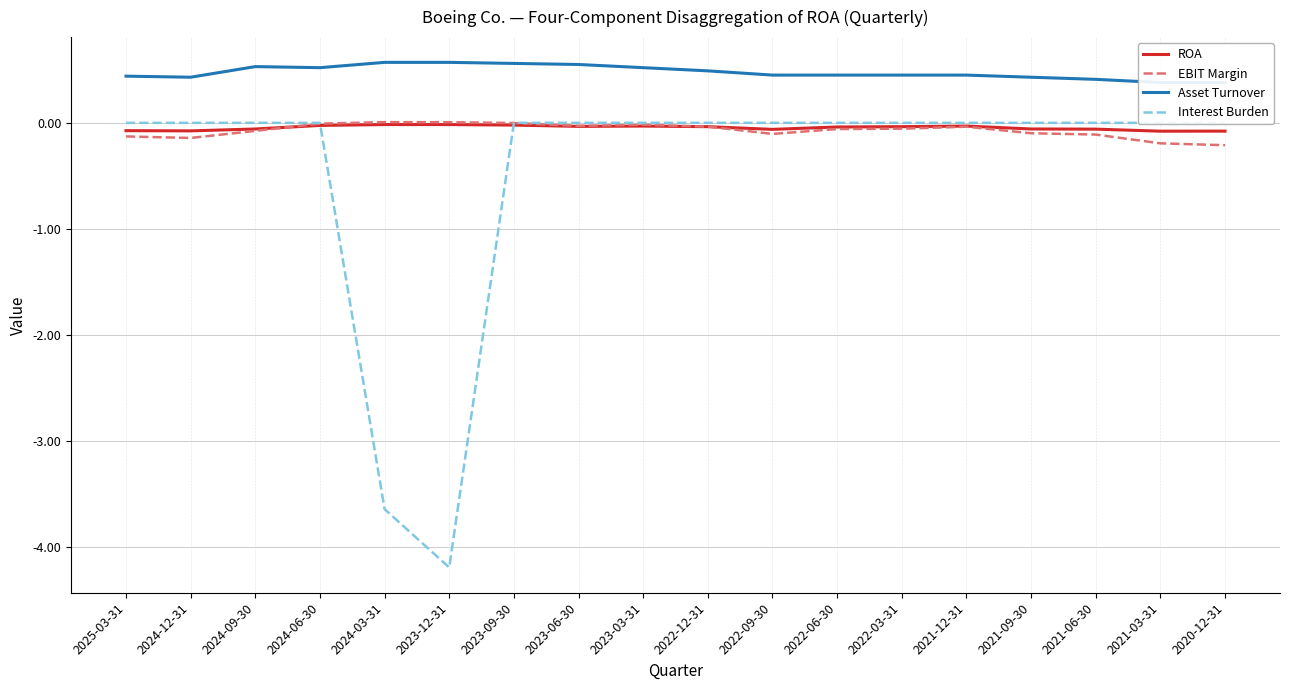

What is the label of the 2nd point from the right?

2021-03-31